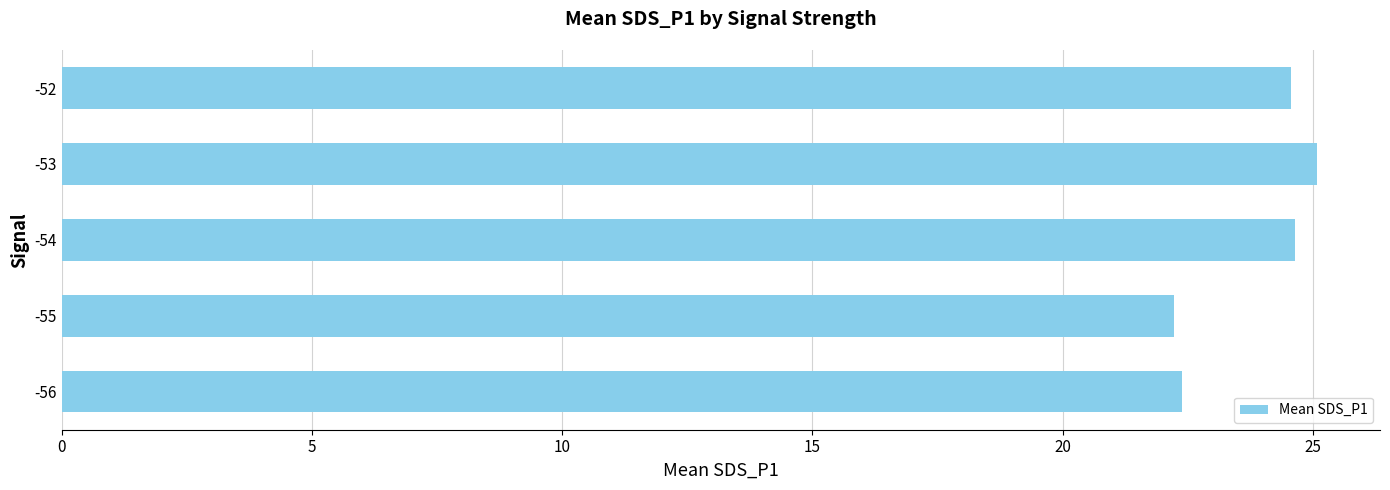

How many bars are there in total?

5